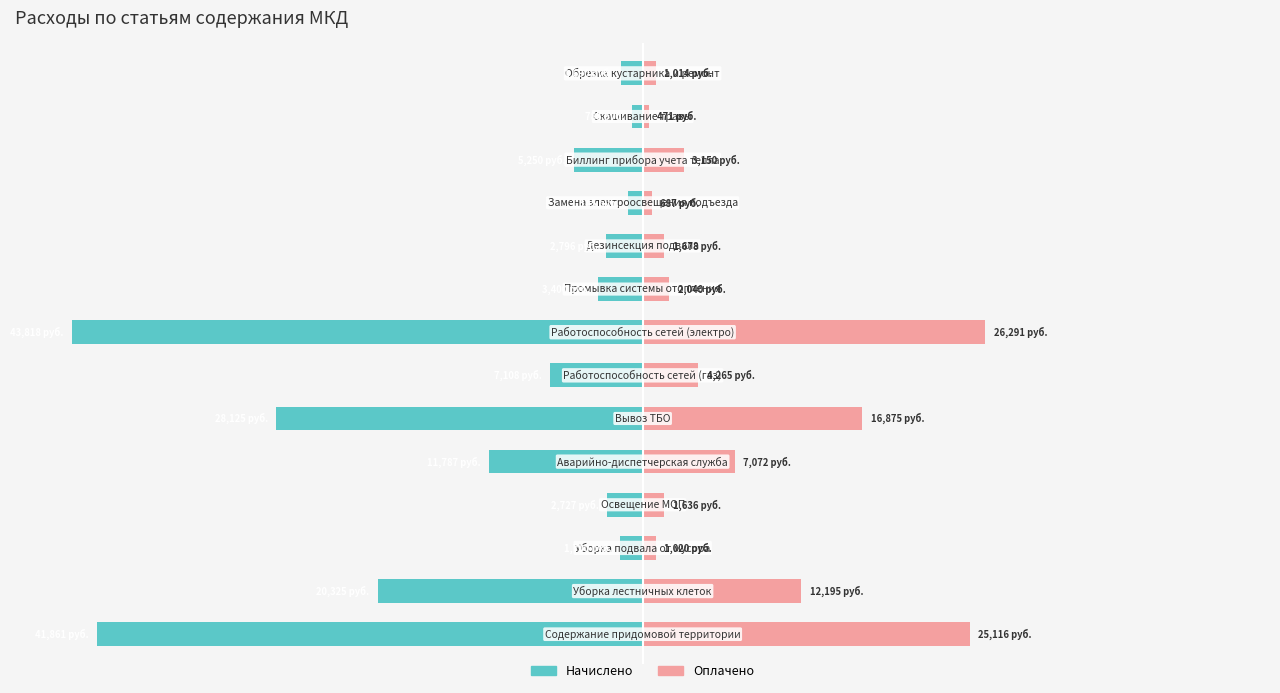

Is it true that Начислено equals -18.1 at 11?

False